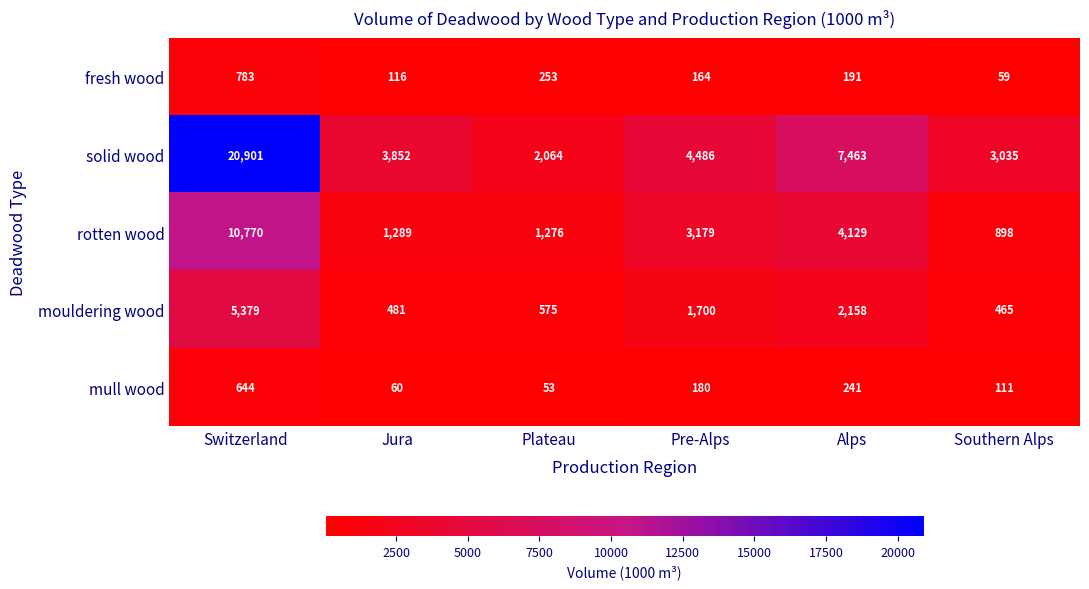

At which category does the chart reach its peak across all series?

Switzerland